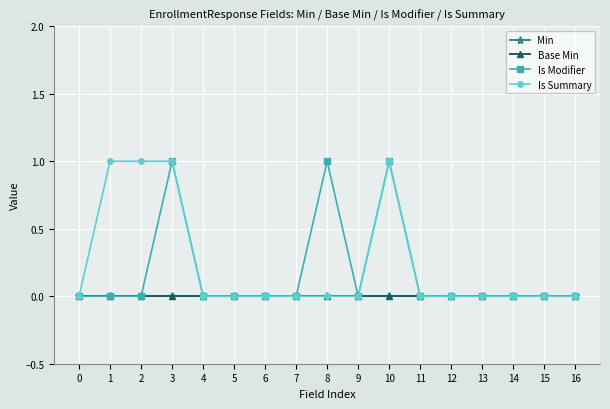

True or false: Is Summary and Is Modifier cross at least once.

False